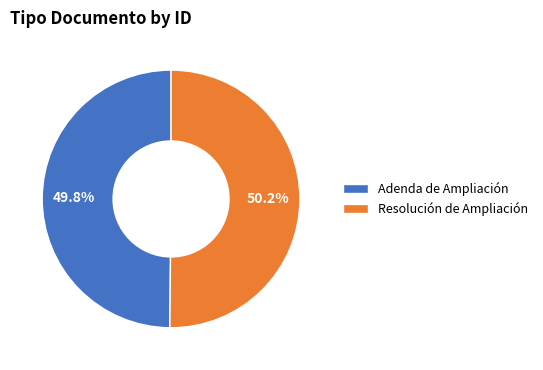

What percentage do Resolución de Ampliación and Adenda de Ampliación together represent?

100.0%